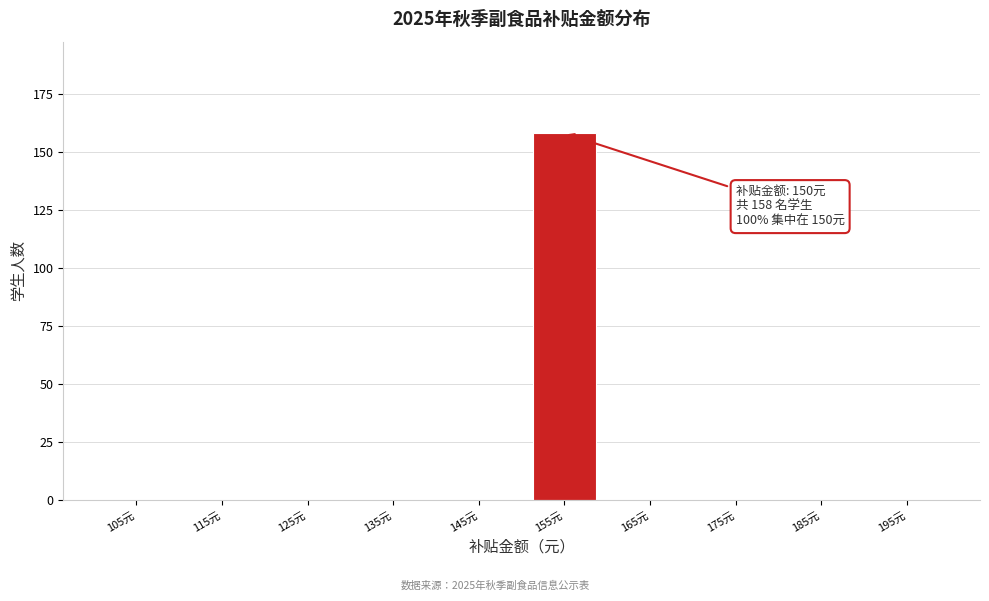

Reading left to right, transcribe all the data shown in this chart.

105元=0	115元=0	125元=0	135元=0	145元=0	155元=158	165元=0	175元=0	185元=0	195元=0